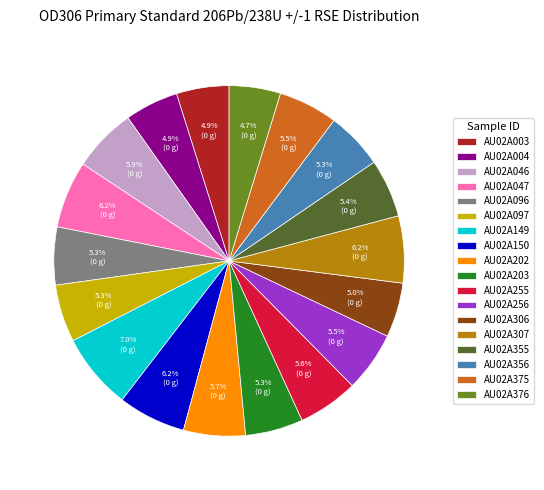

Is it true that AU02A203 is 5% of the pie?

True